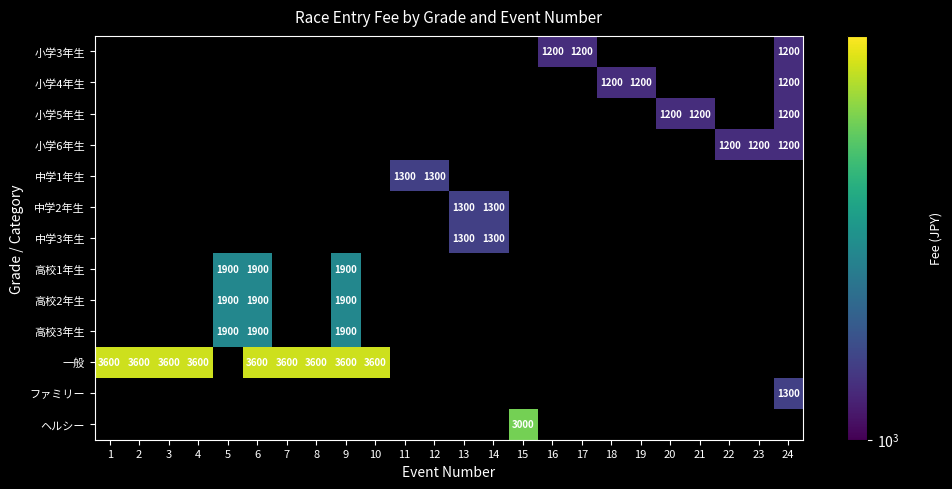

What is the difference between the highest and lowest values at 4?

3600